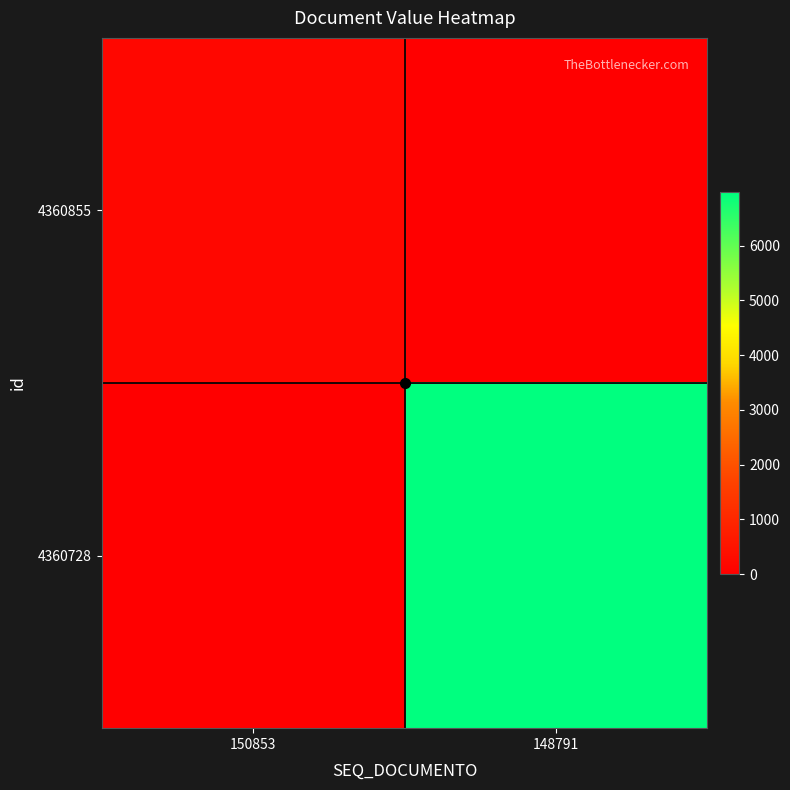

Between 148791 and 150853, which is larger?

150853